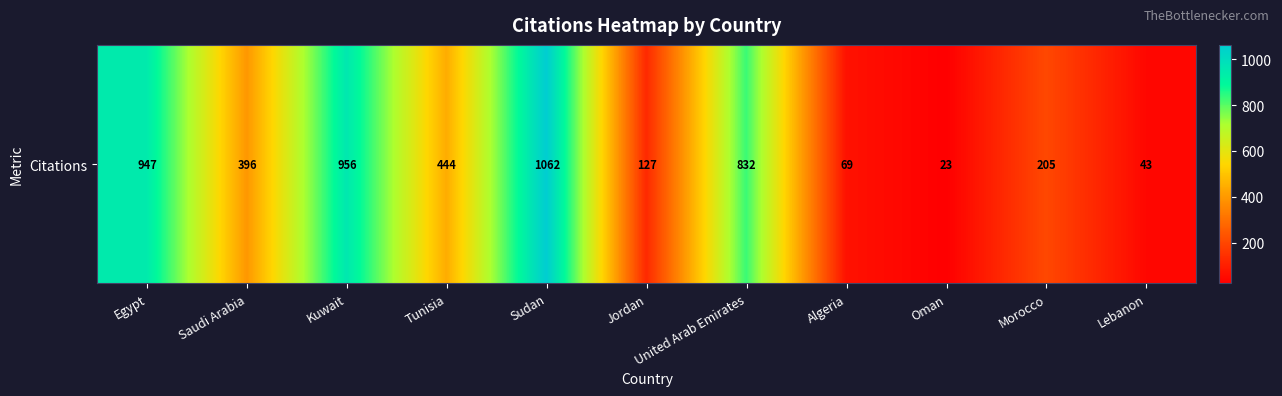

How many data points are less than 396?

5